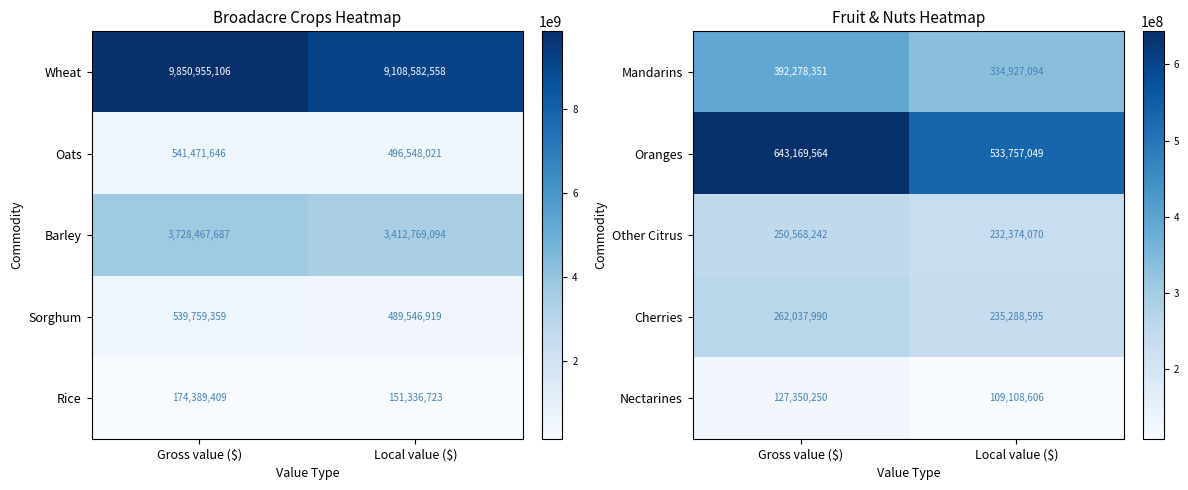

What is the difference between the Cherries values at Gross value ($) and Local value ($)?

26749395